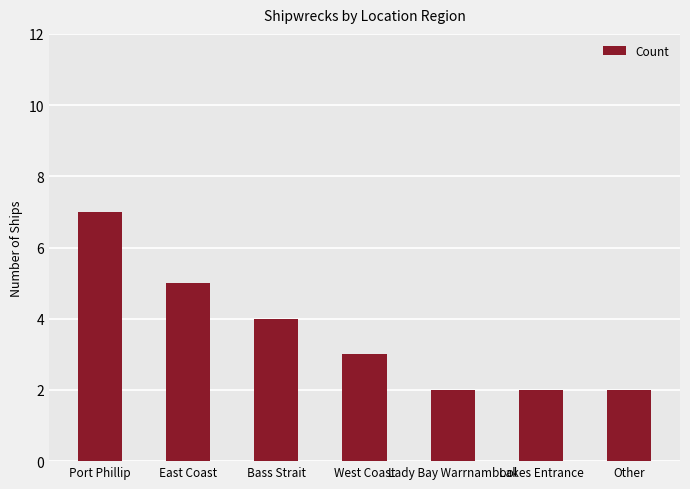

What is the change in value from West Coast to Other?

-1